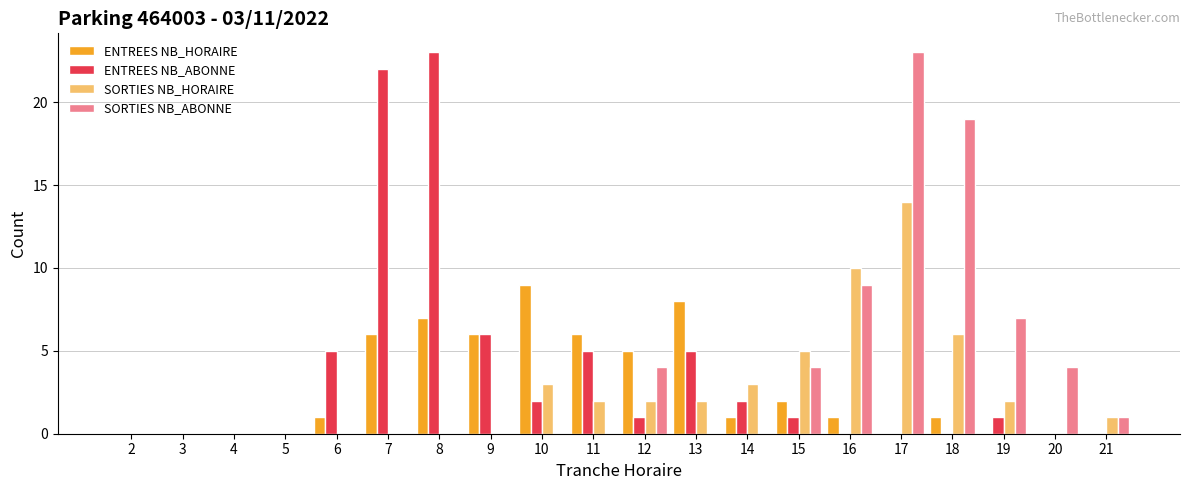

Which series changed the most between 11 and 16?

SORTIES NB_ABONNE